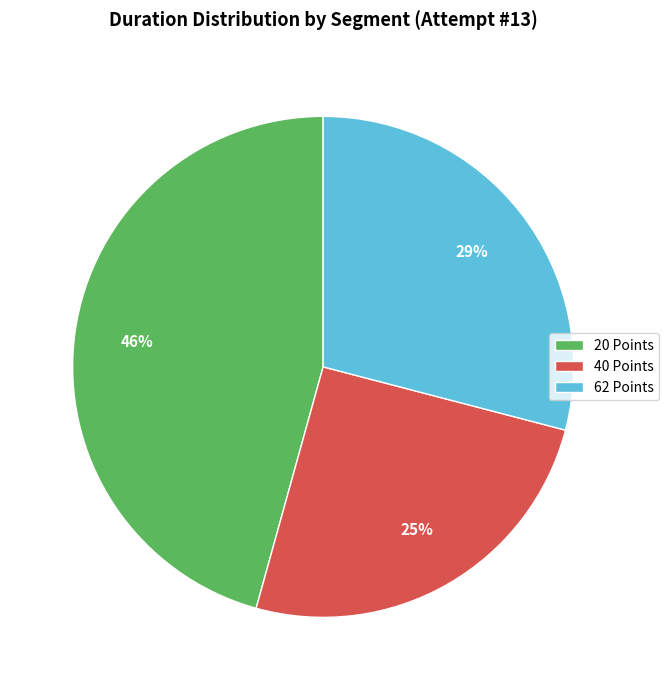

Is there a majority slice in this chart?

No